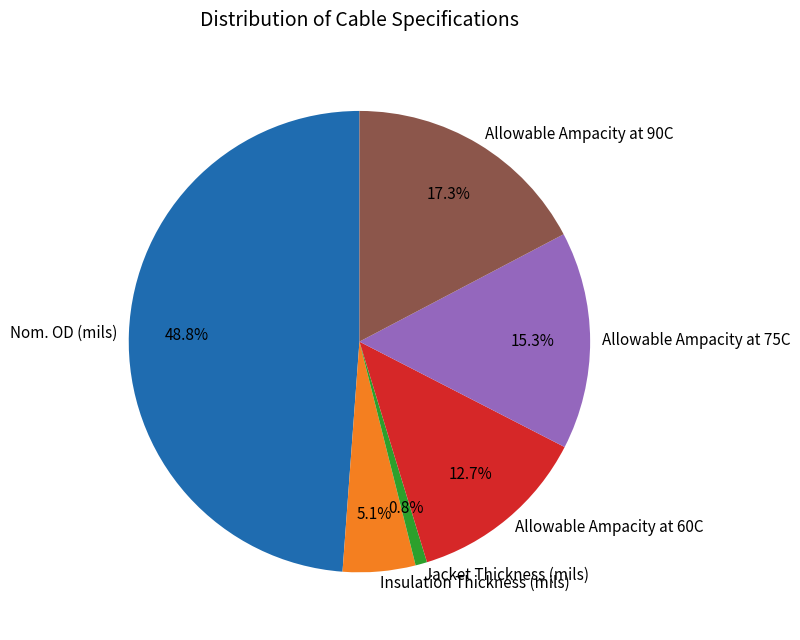

Which slice is the smallest?

Jacket Thickness (mils)